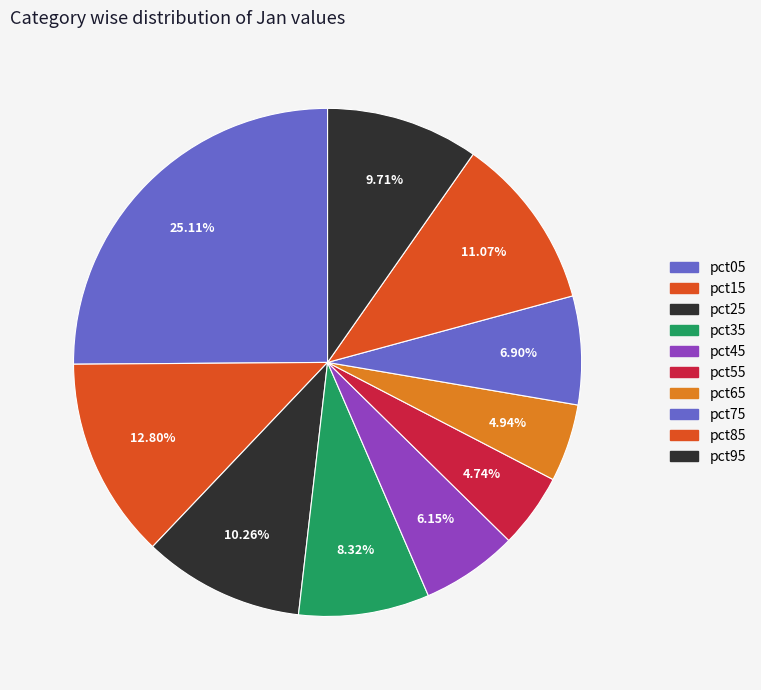

How many slices are in this pie chart?

10